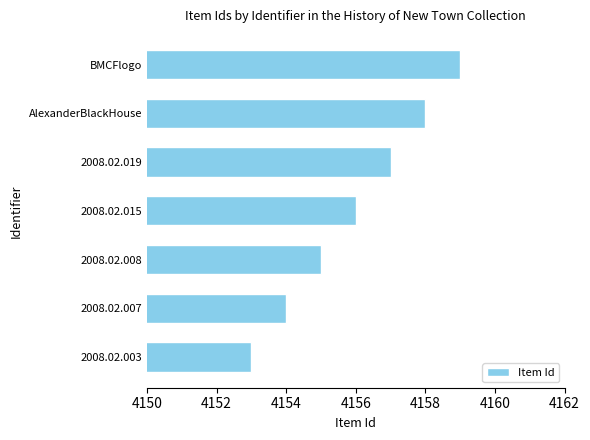

Count the values in the range 4154 to 4158.

5